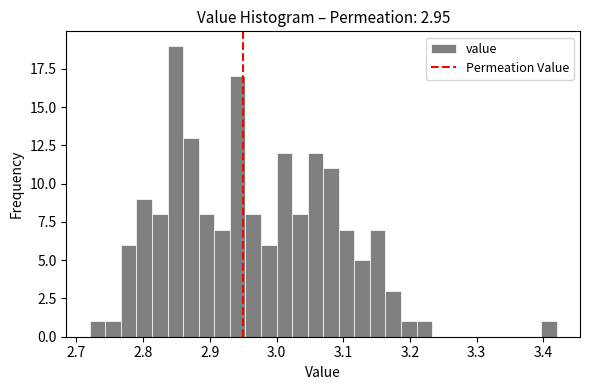

Around what value on the x-axis is the tallest bar? Give the approximate position of its centre, as read against the axis.

2.85